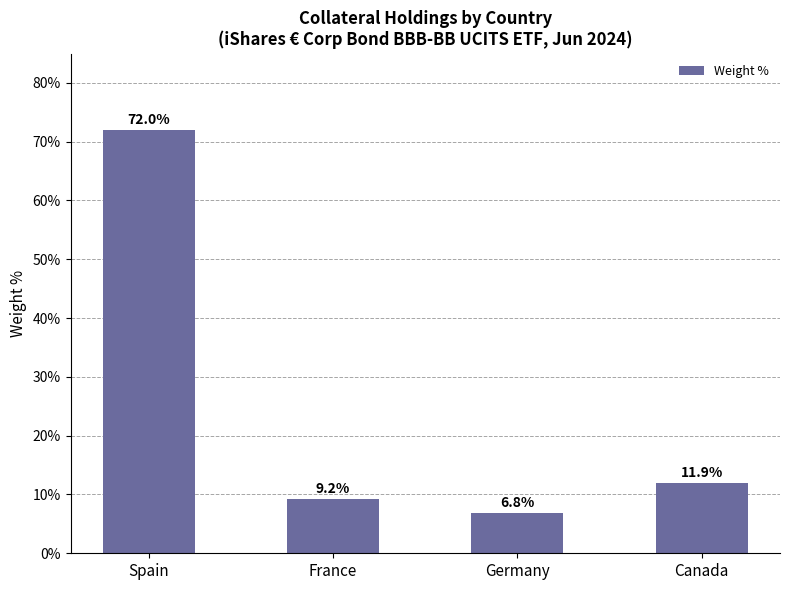

List the labels in order of value, largest first.

Spain, Canada, France, Germany